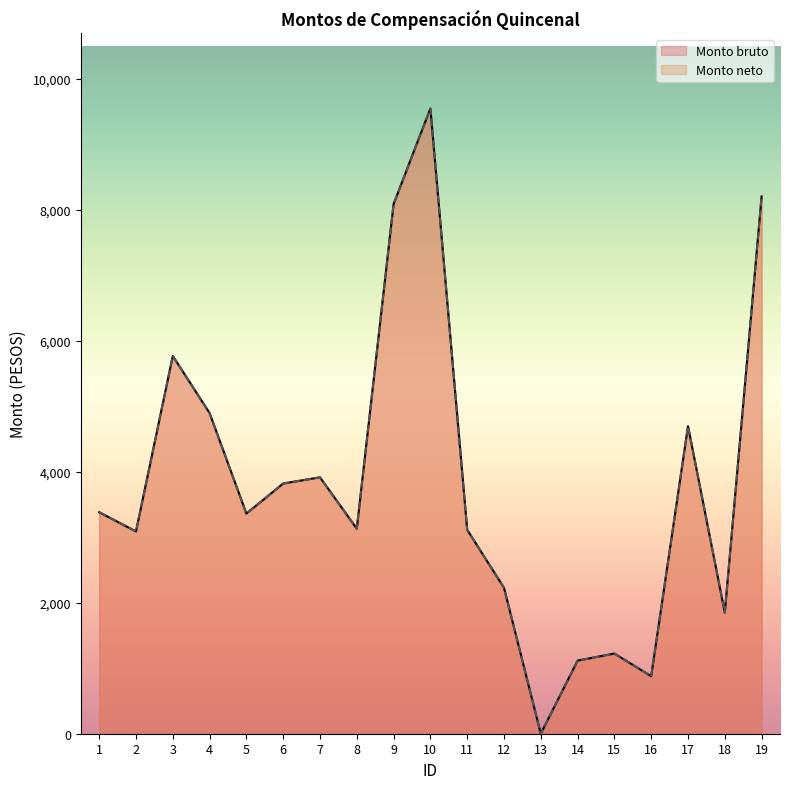

True or false: Monto neto has a value of 3371.9 at 3.

False